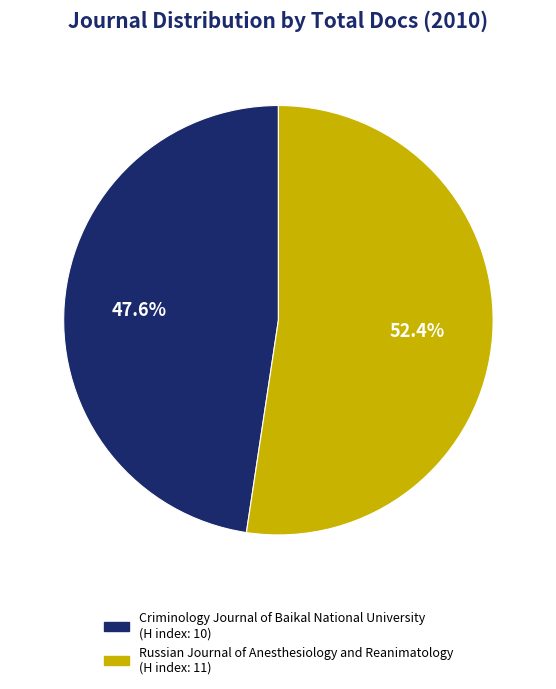

Count the number of slices in the pie.

2